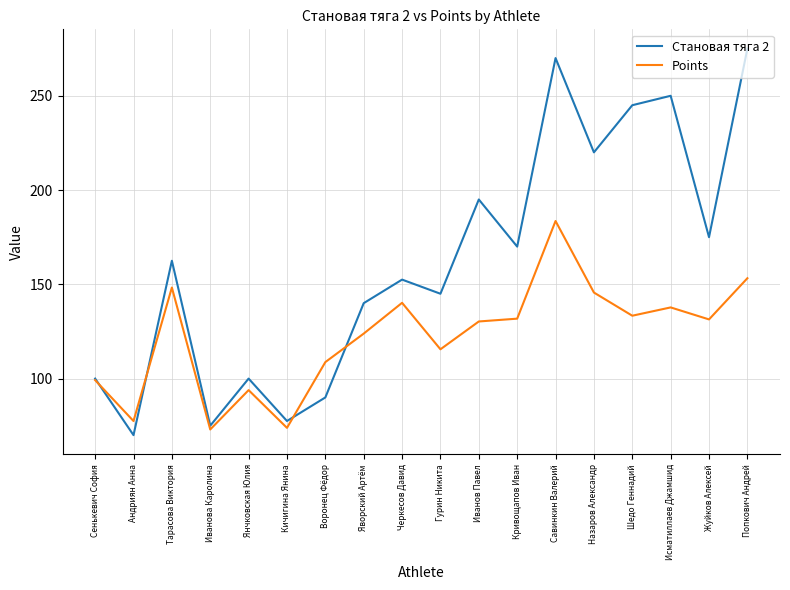

What is the greatest value displayed?

275.0